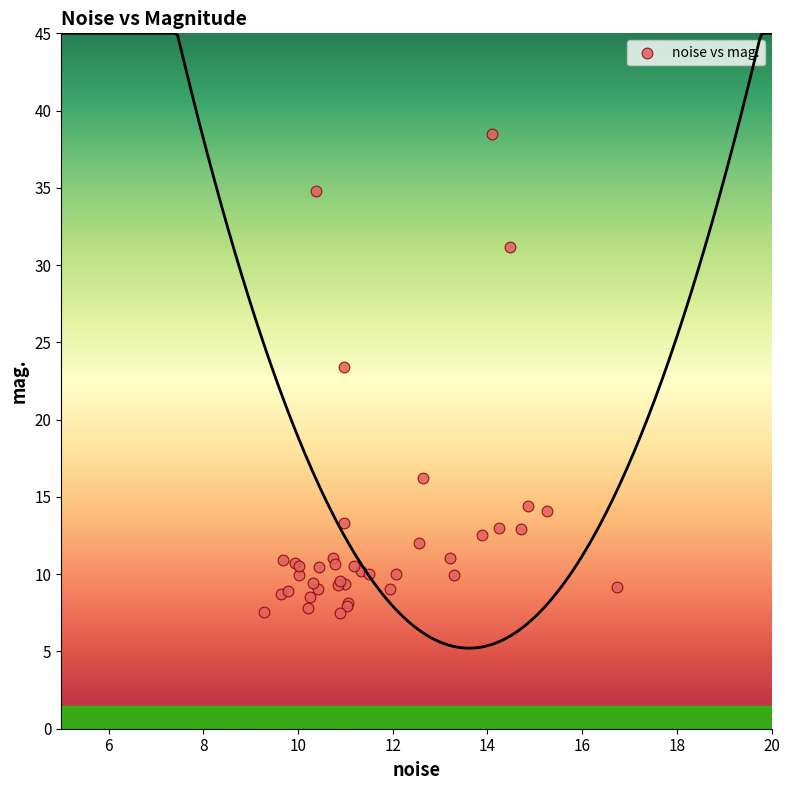

What Y value in the scatter plot is closest to 22?

23.4